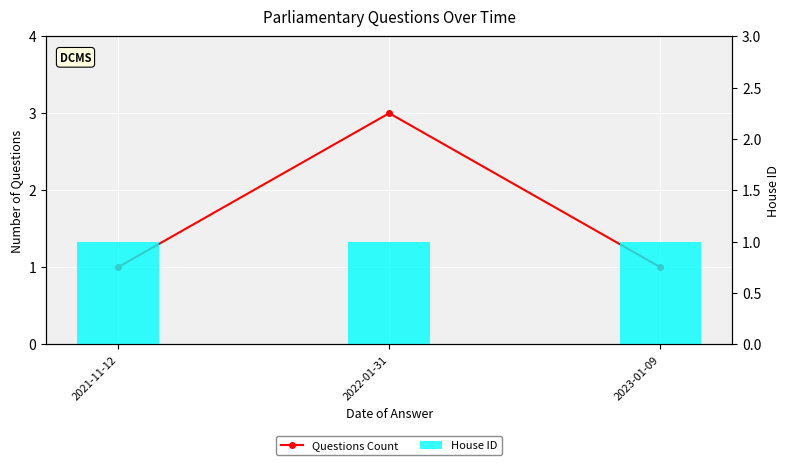

List the labels in order of House ID value, smallest first.

2021-11-12, 2022-01-31, 2023-01-09